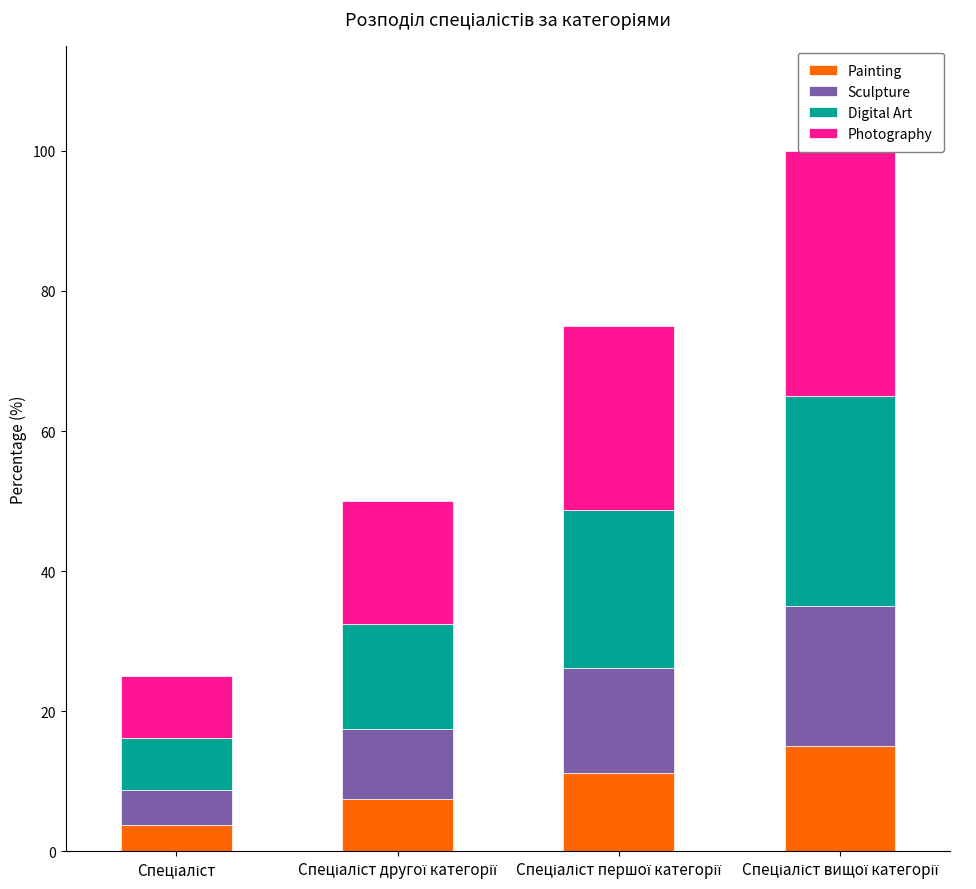

How many data points does each series have?

4